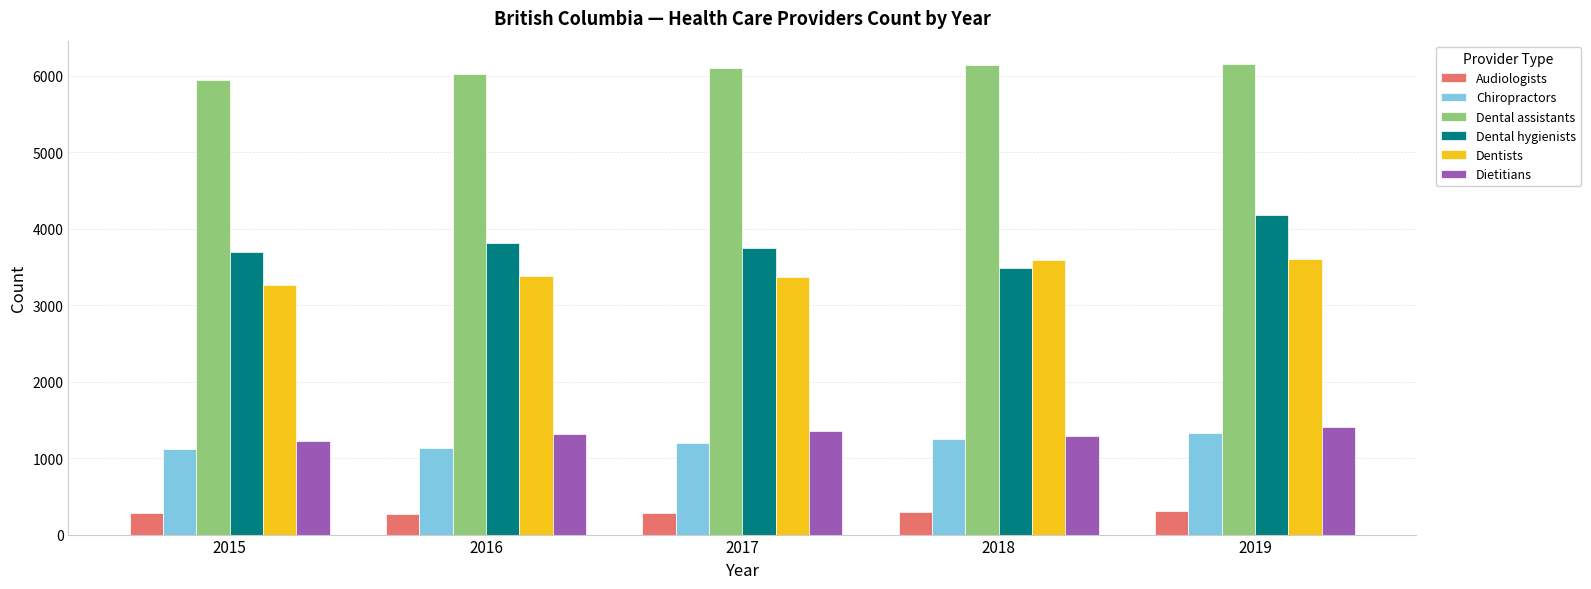

At how many categories does at least one series exceed 5712?

5